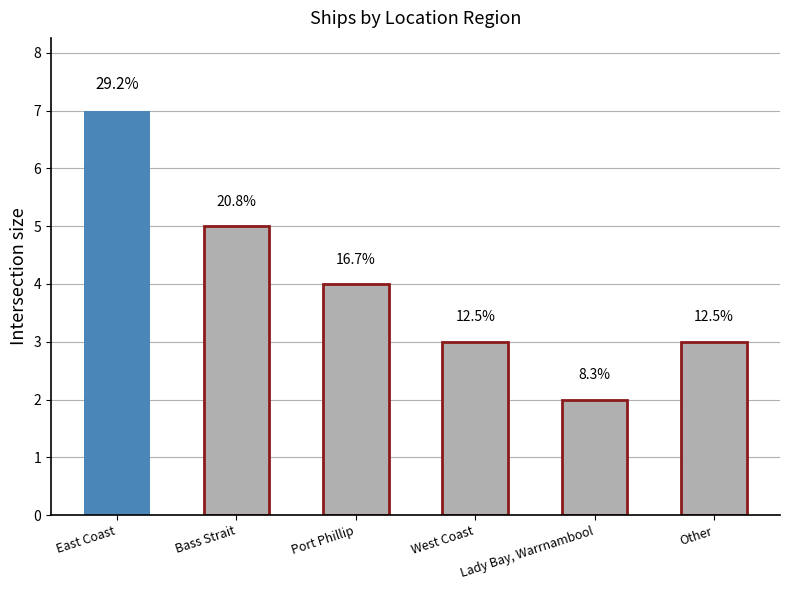

Count the values in the range 3 to 5.

4